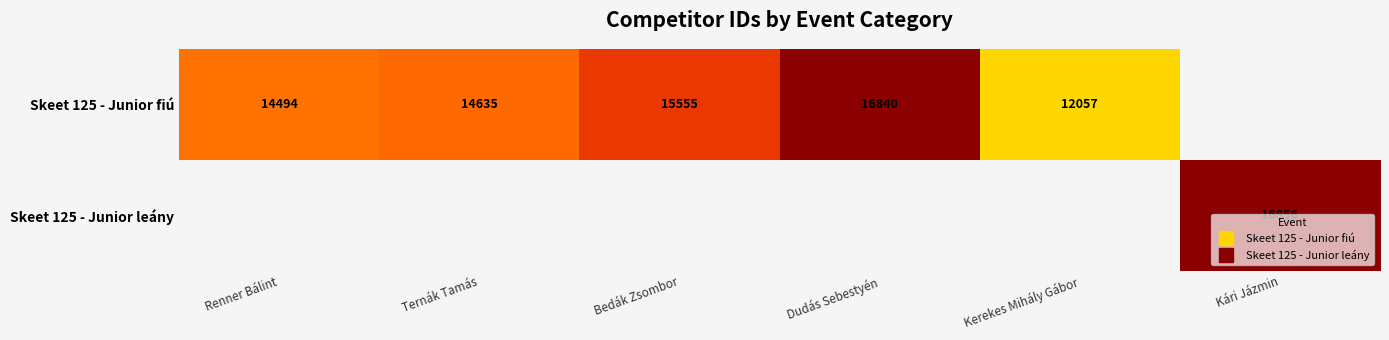

What is the smallest value displayed?

12057.0